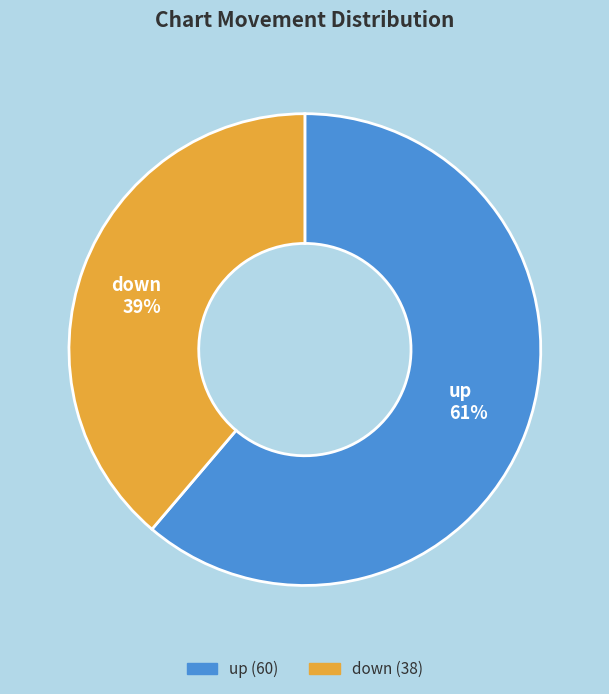

Is it true that up is 54% of the pie?

False